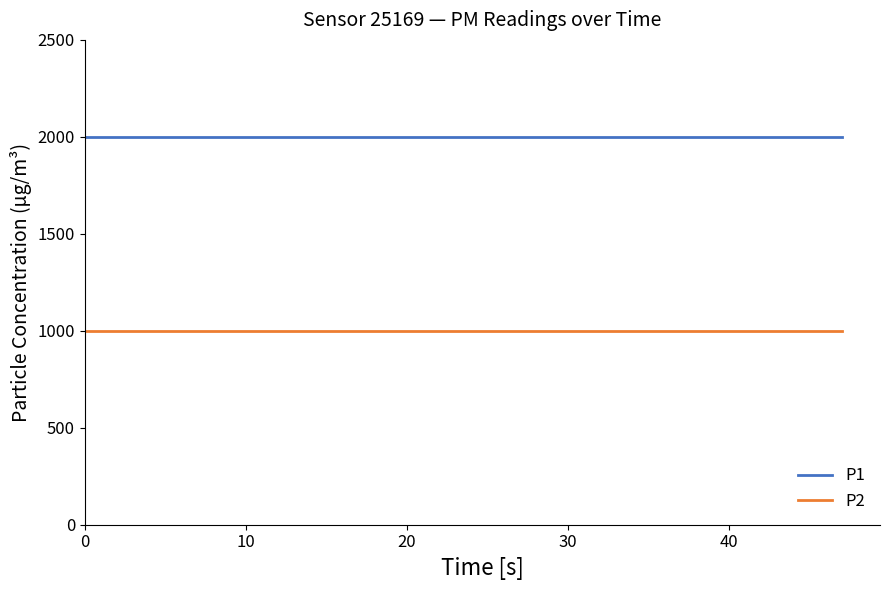

What are all the series names shown in the legend?

P1, P2